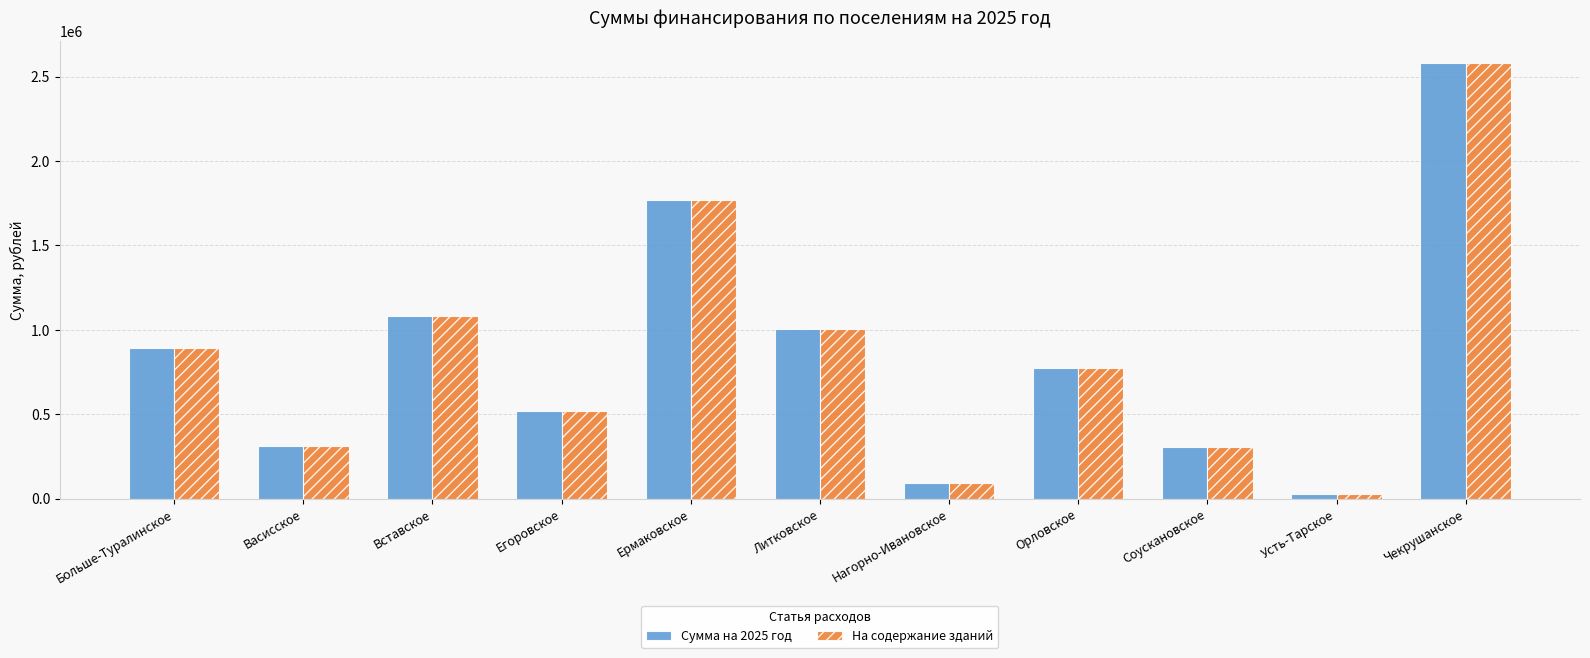

At which category is the sum across all series the highest?

Чекрушанское